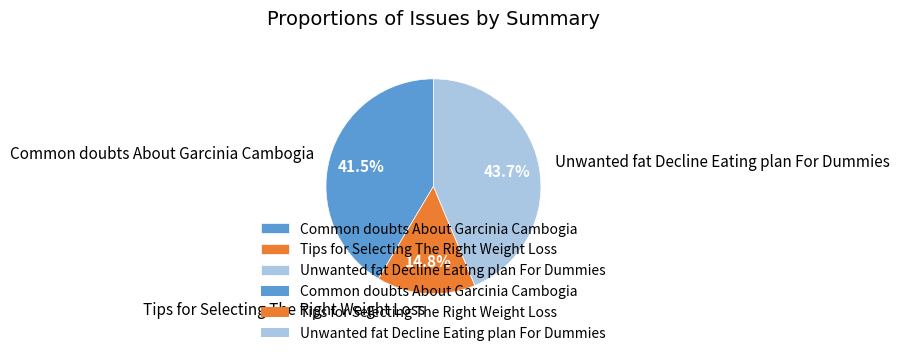

To the nearest percent, what portion does Unwanted fat Decline Eating plan For Dummies represent?

44%